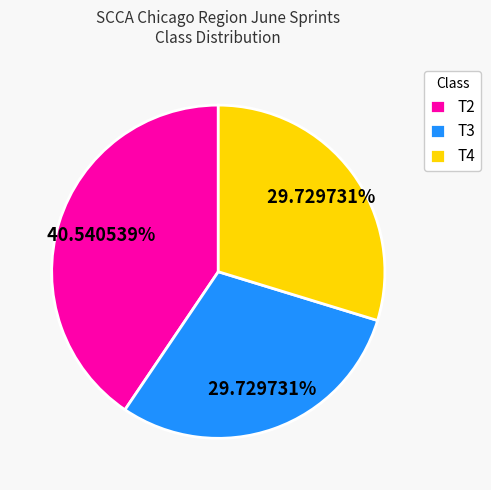

How many segments does this pie chart have?

3